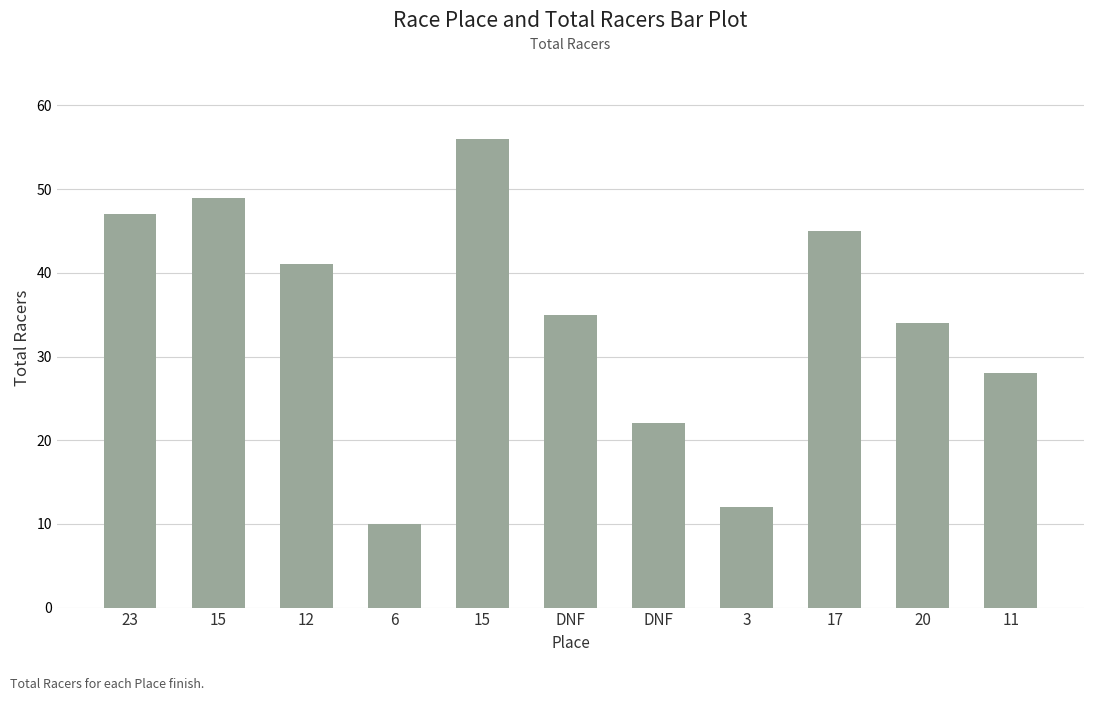

Which has a higher value, 15 or 15?

15